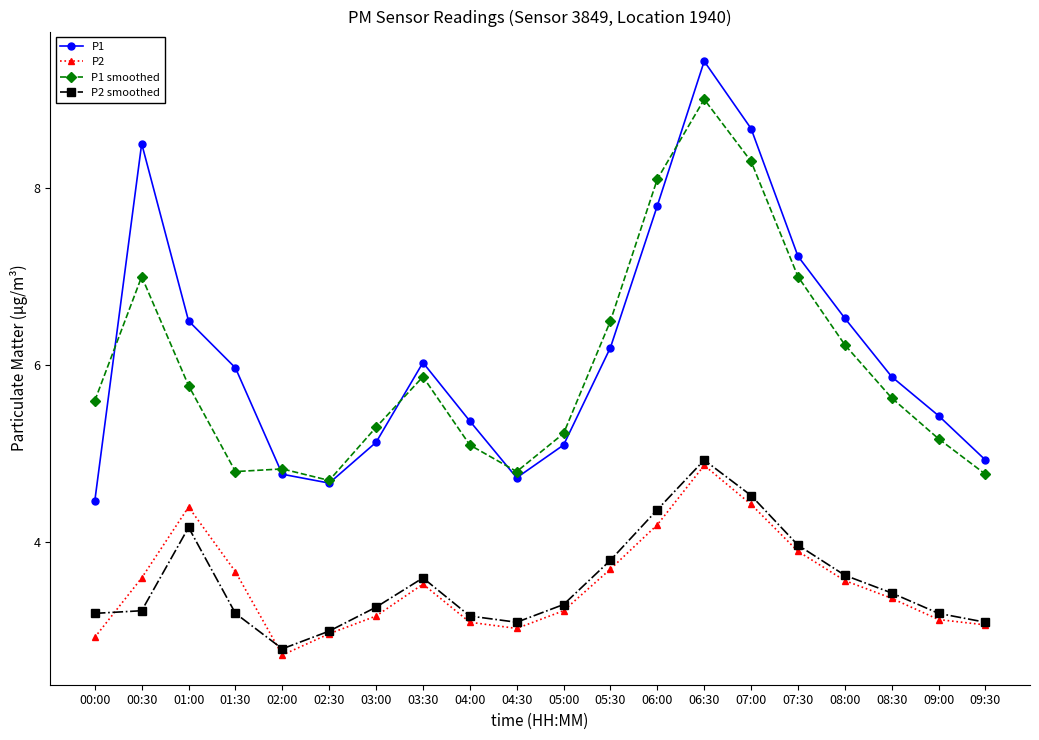

Rank the series by their maximum value, from lowest to highest.

P2, P2 smoothed, P1 smoothed, P1